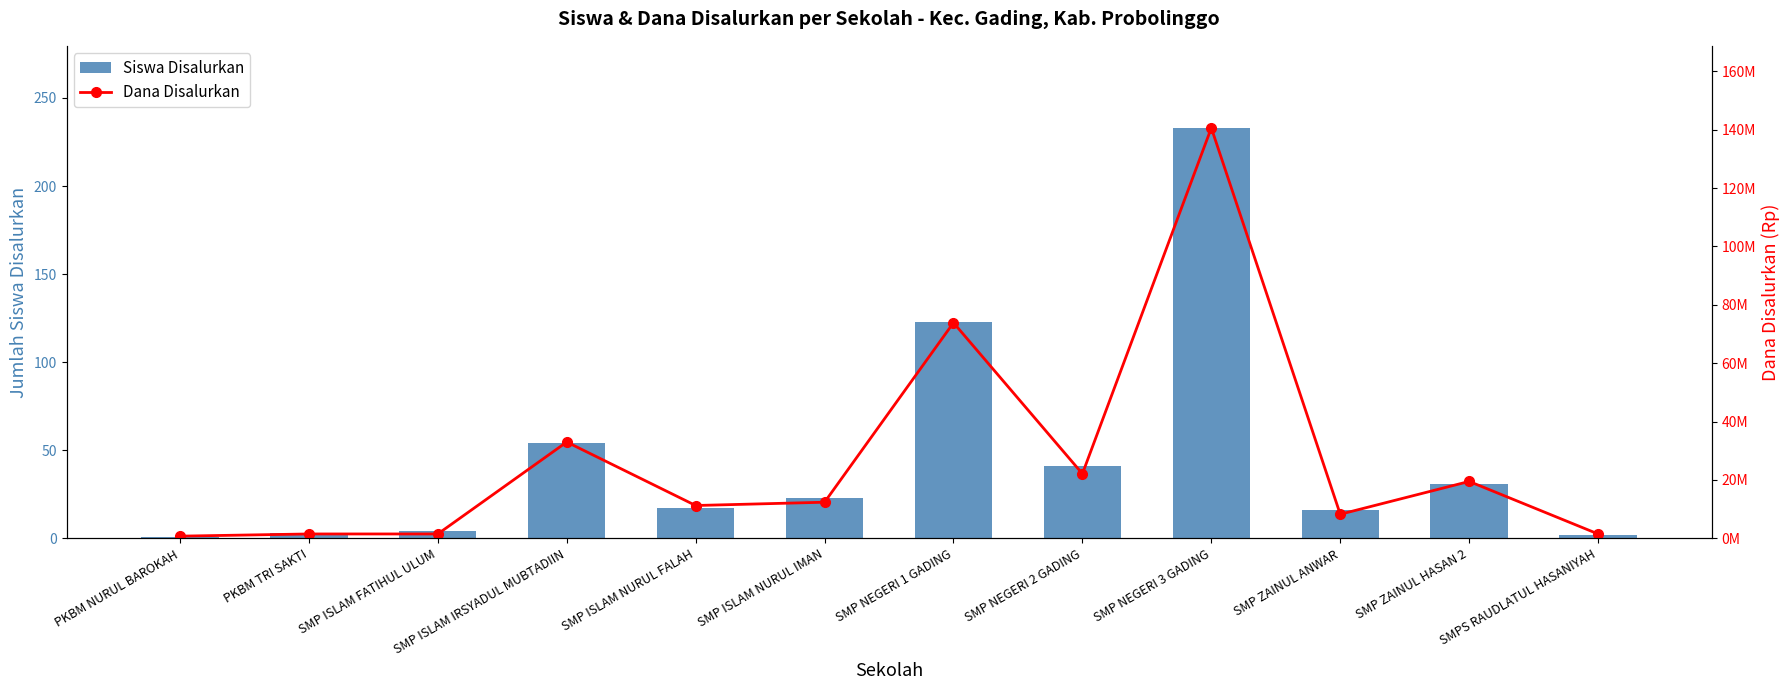

What is the greatest value displayed?

140625000